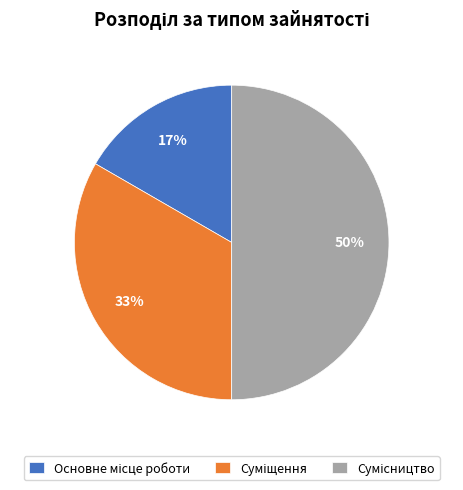

To the nearest percent, what is the difference between the largest and smallest slice percentages?

33%